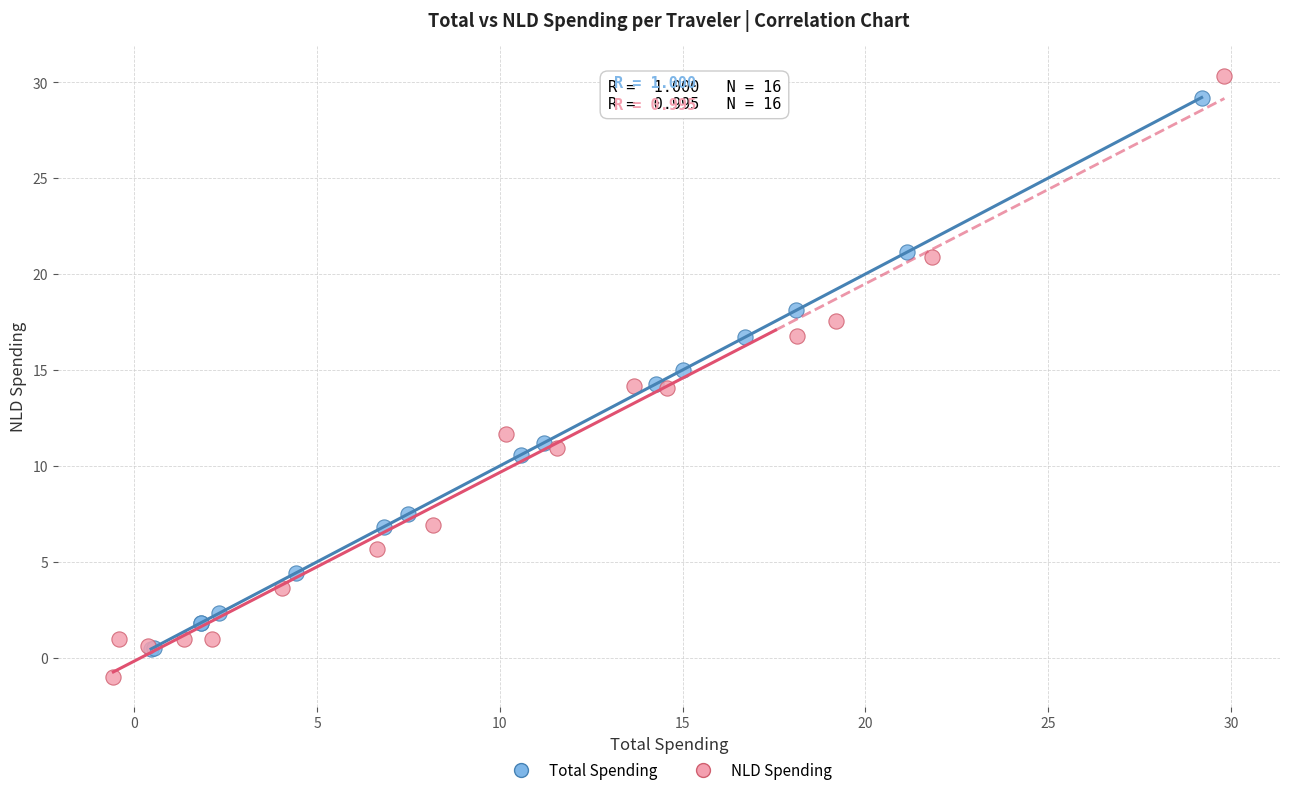

Which series has the largest Y range (max minus min)?

NLD Spending